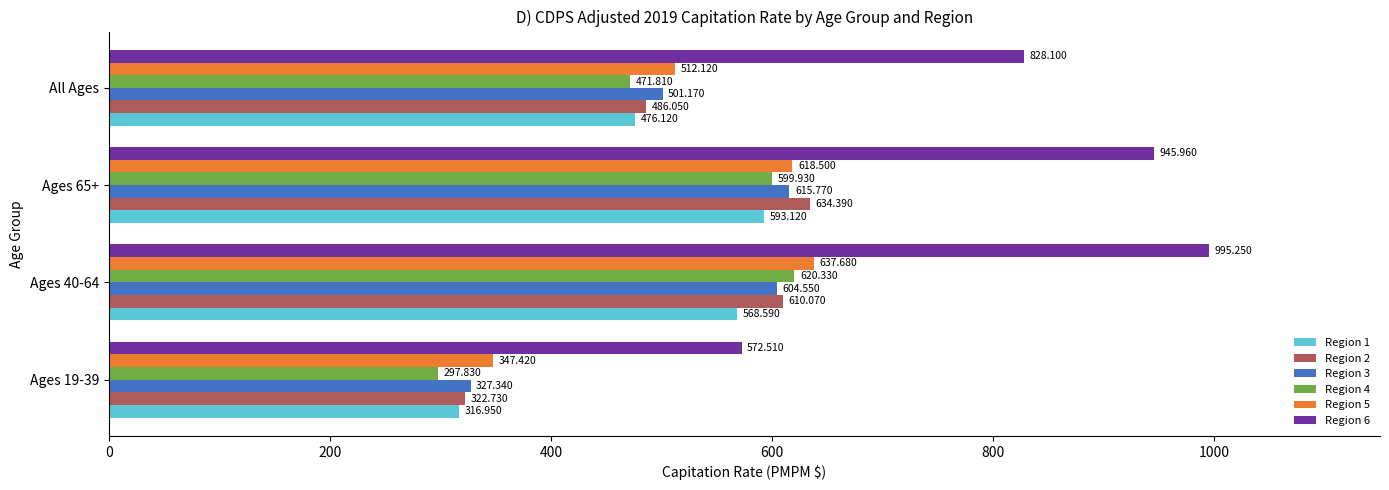

At which label is Region 1 closest to 455?

All Ages